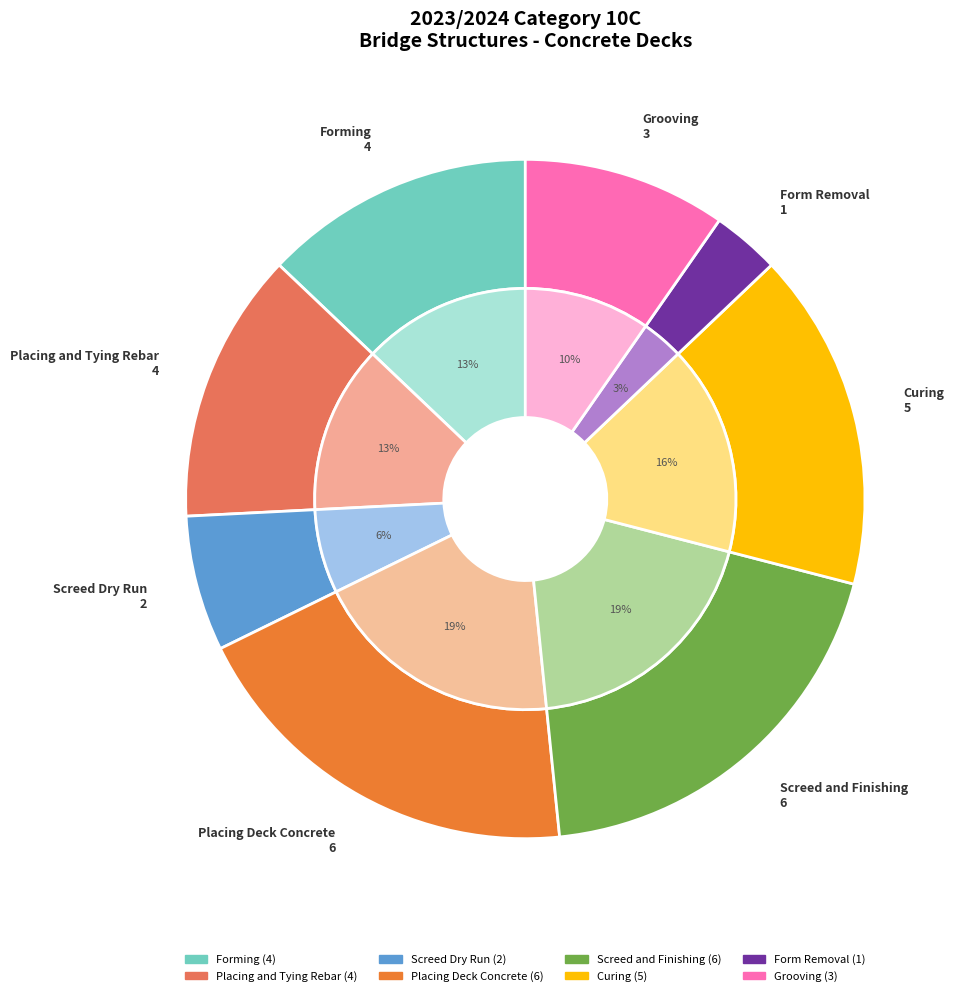

Count the number of slices in the pie.

8